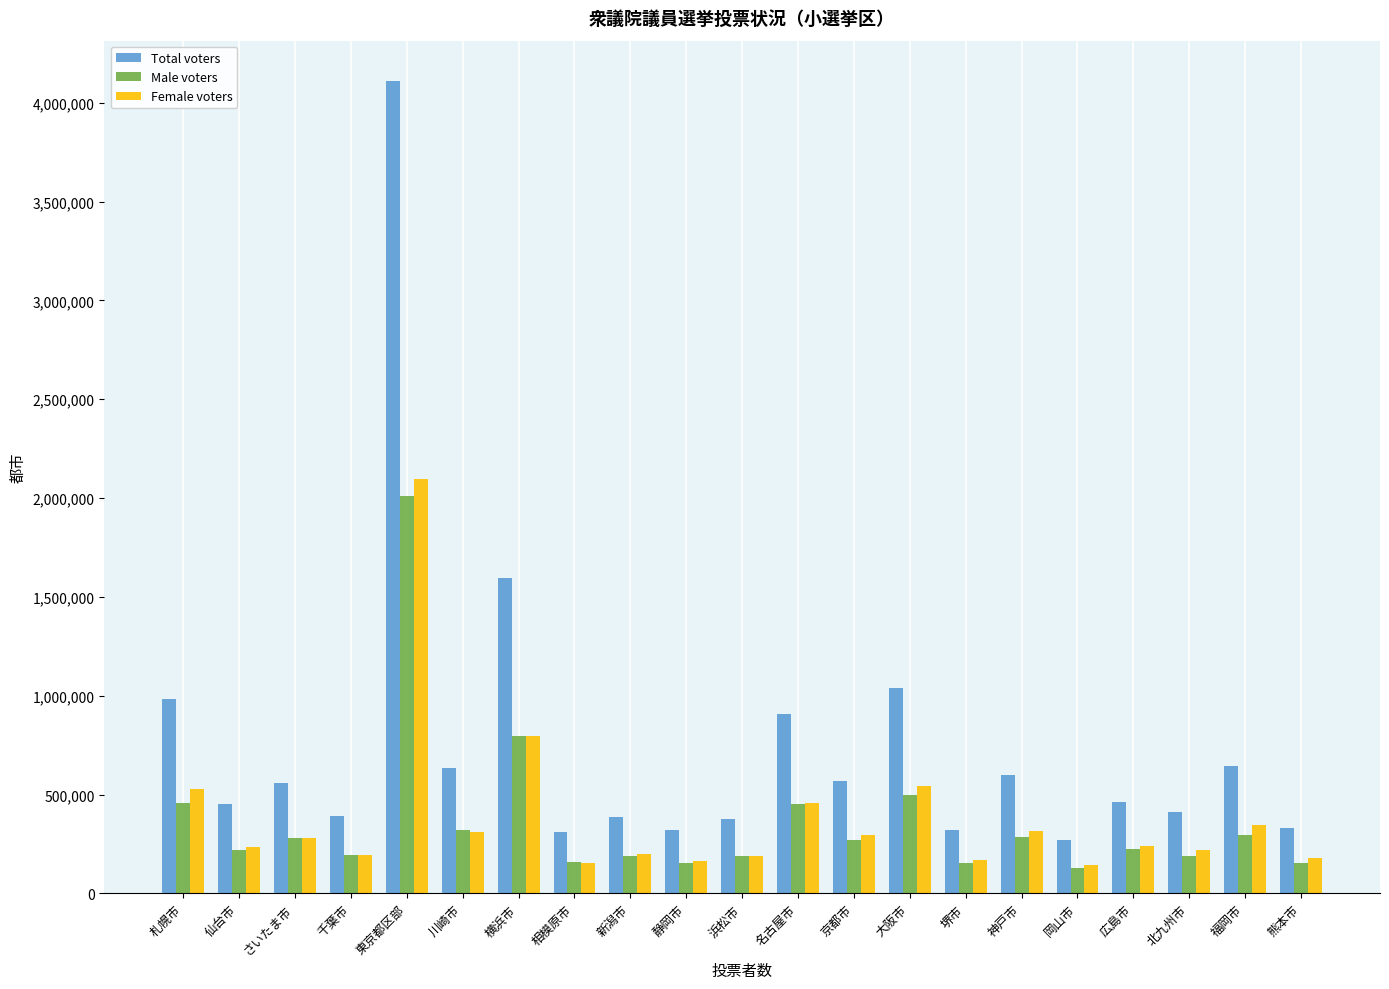

What is the value of the Male voters bar at the 1st from the left?

454768